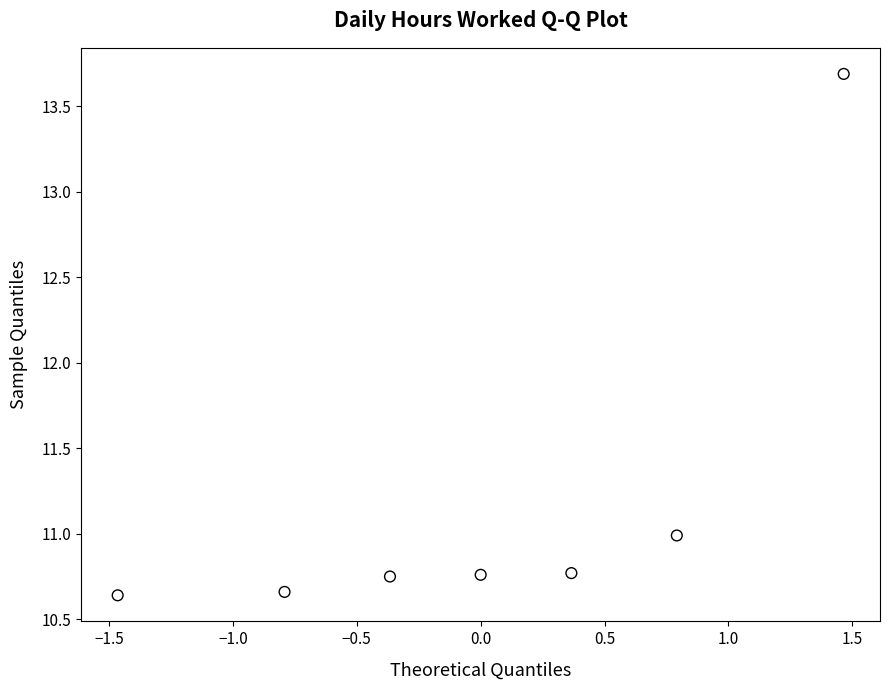

What Y value in the scatter plot is closest to 12?

11.0